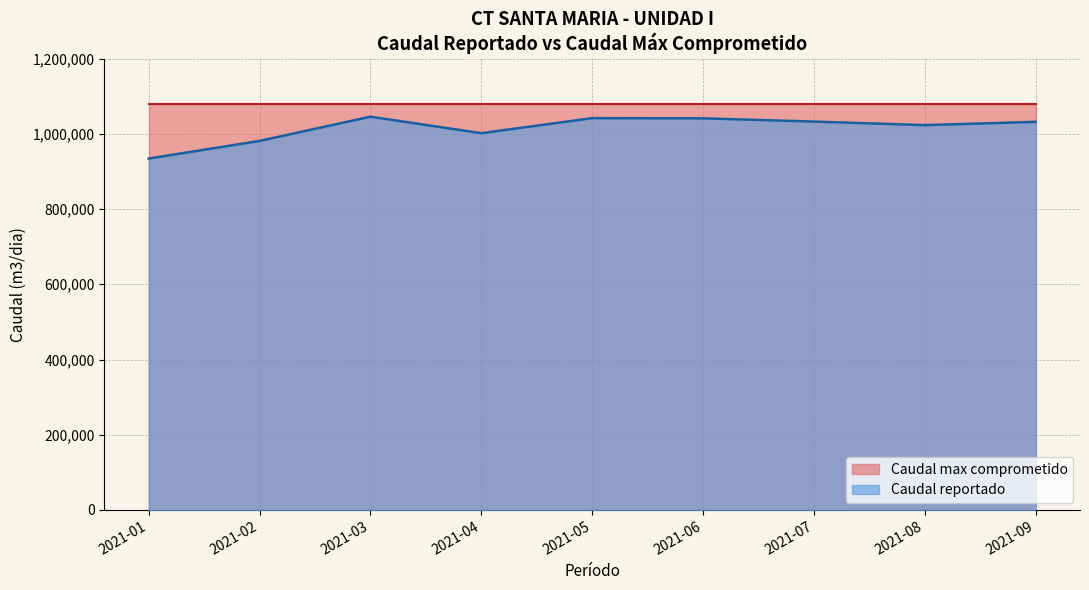

How many lines are shown in the chart?

2